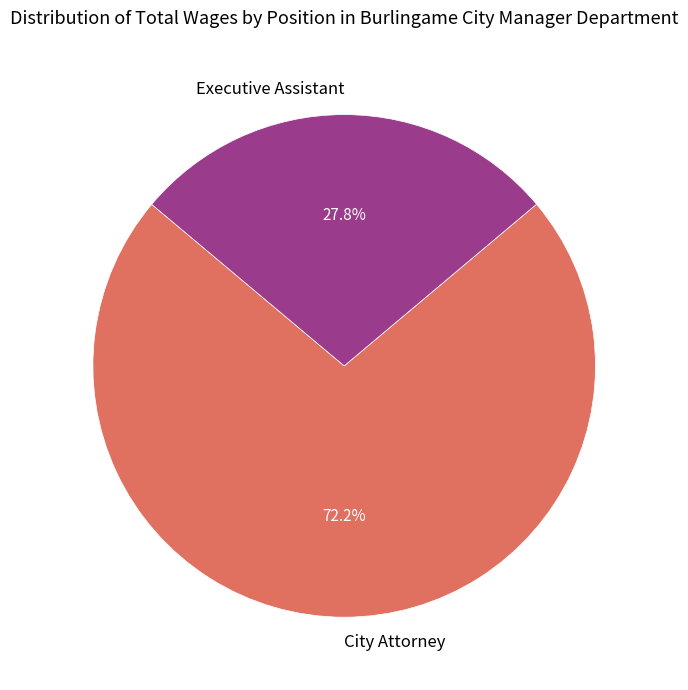

Which slice is the largest?

City Attorney